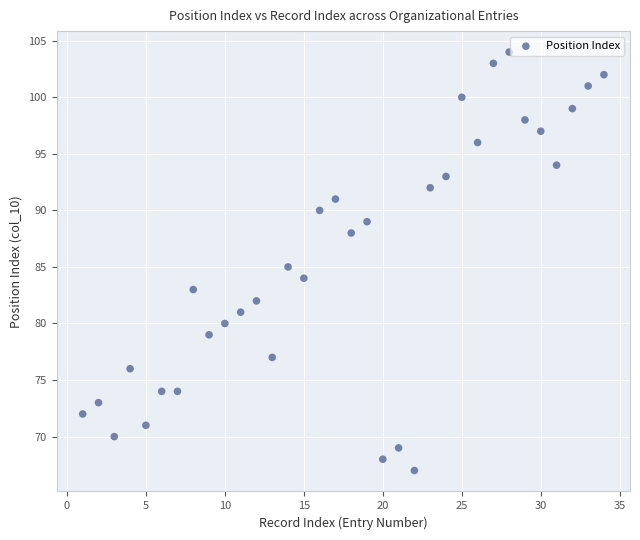

What is the range of X values (max minus min)?

33